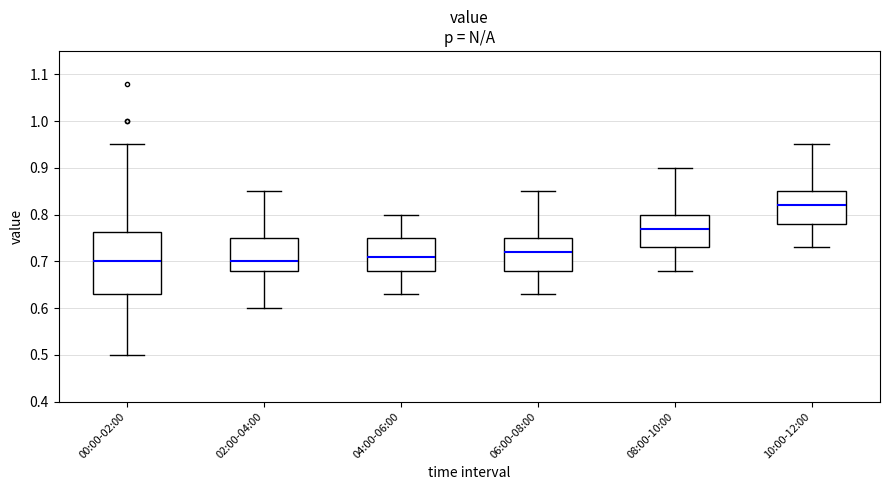

Where is the upper edge of the box for 02:00-04:00 on the y-axis? The values are not printed on the chart, so give them approximately, as read against the axis.

0.75